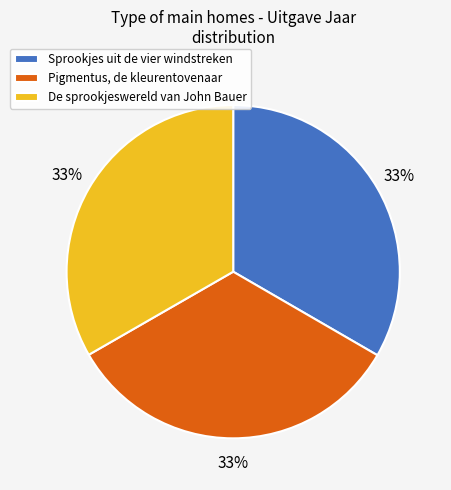

Count the number of slices in the pie.

3